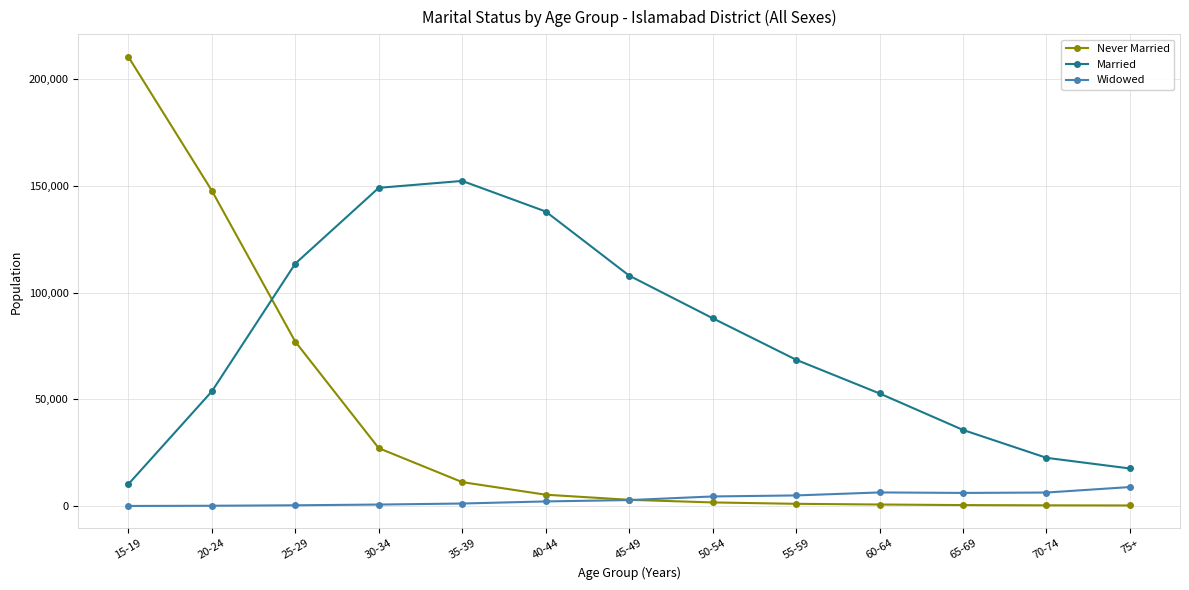

Where is Never Married nearest to the value 105376?

25-29